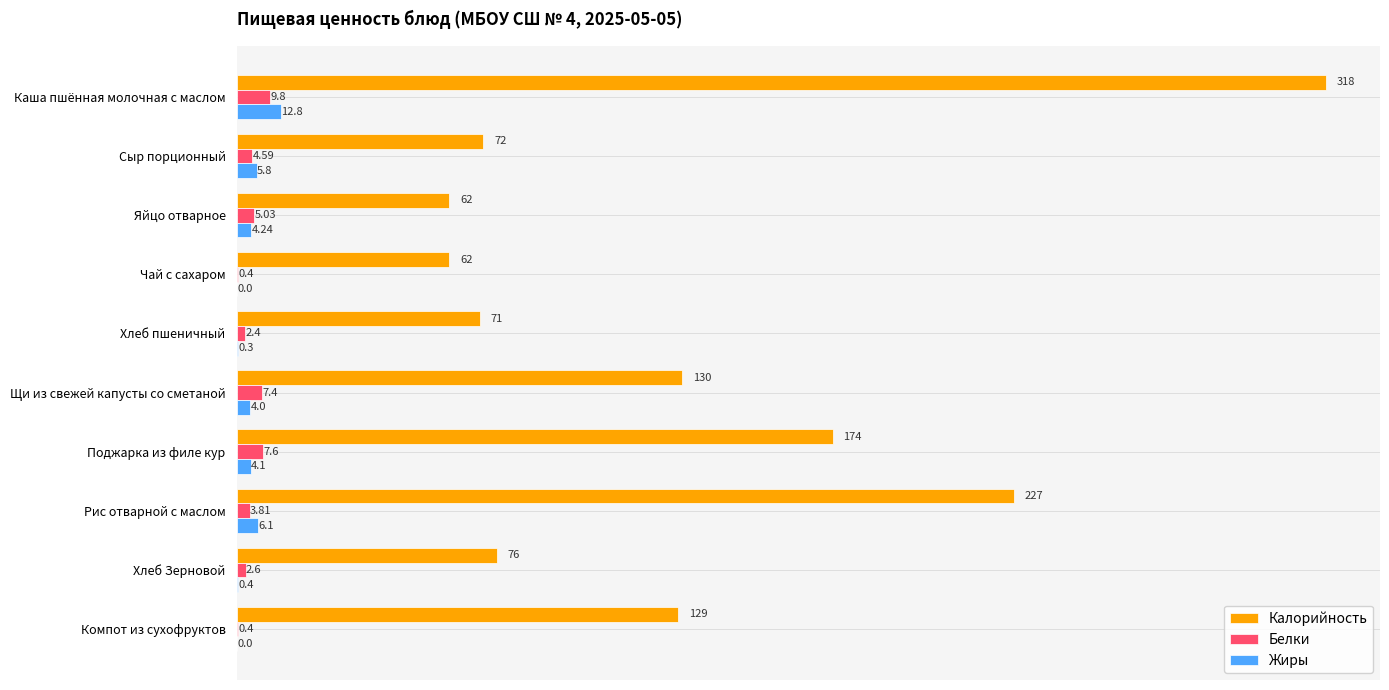

Which label corresponds to the largest value in the chart?

Каша пшённая молочная с маслом